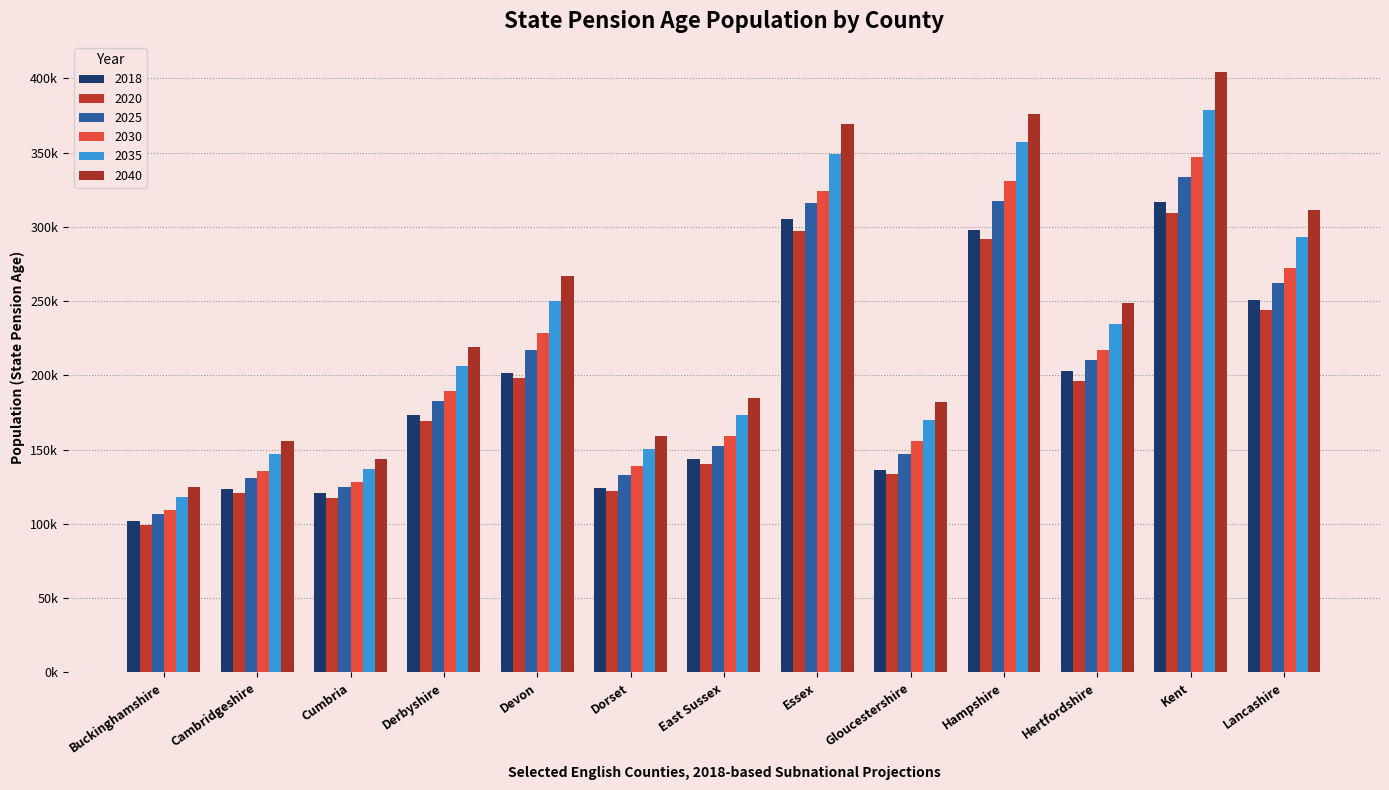

At which label does 2035 first exceed 206005?

Derbyshire